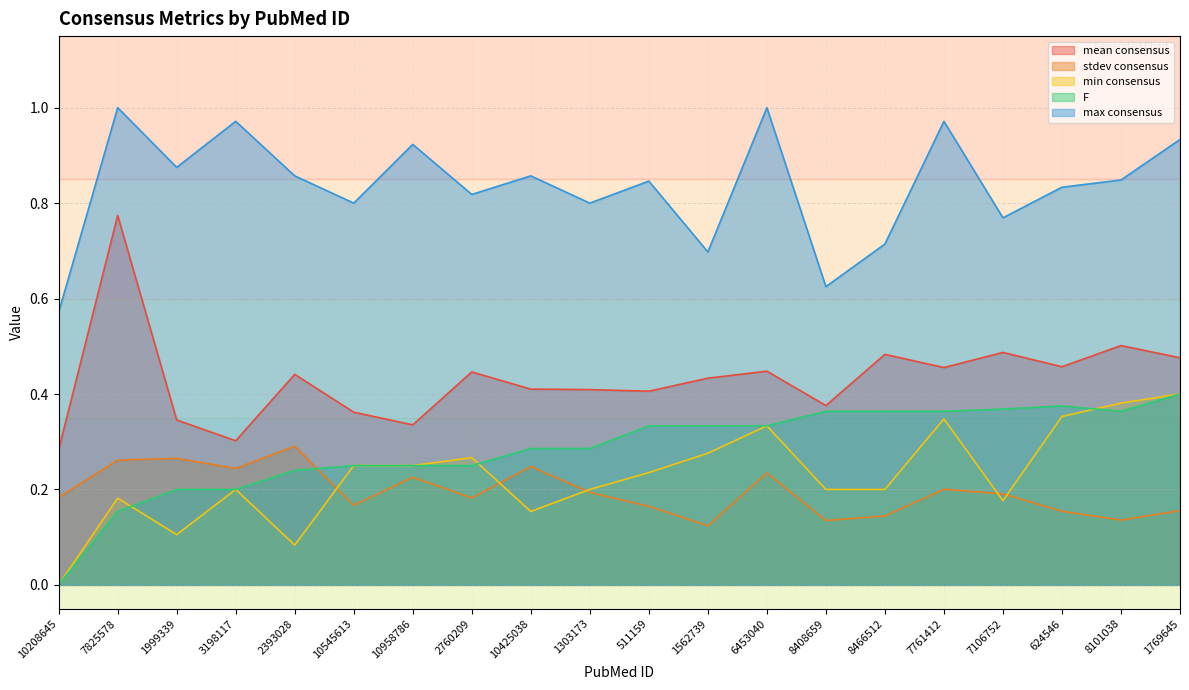

Does the chart display data point markers on the line(s)?

No